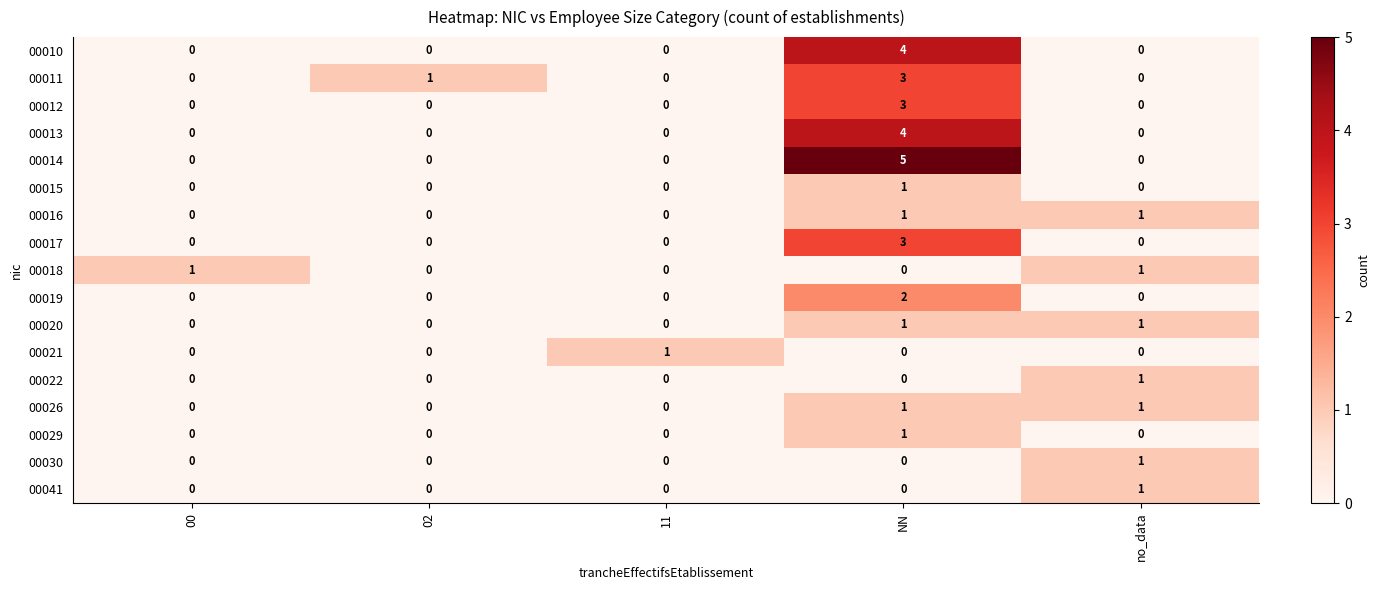

At which category is the sum across all series the highest?

NN